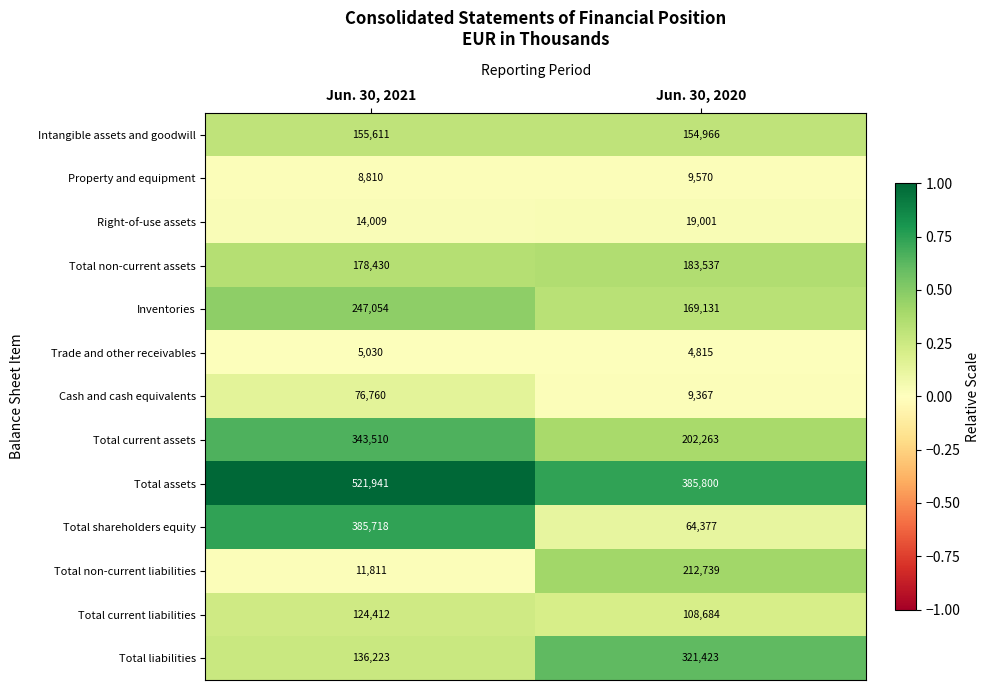

At which category is the sum across all series the highest?

Jun. 30, 2021